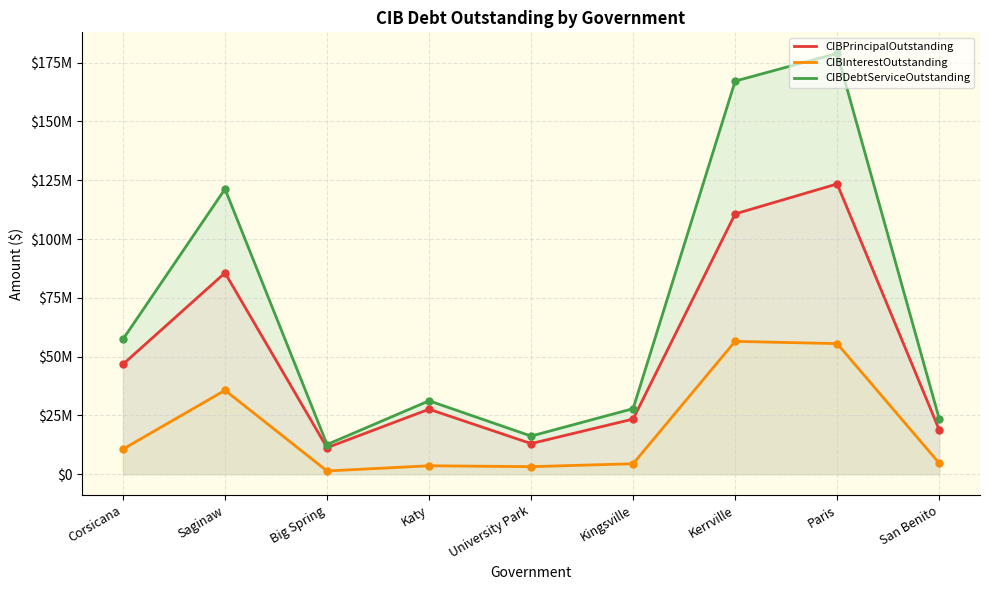

How many data points in CIBPrincipalOutstanding are less than 27630000?

4